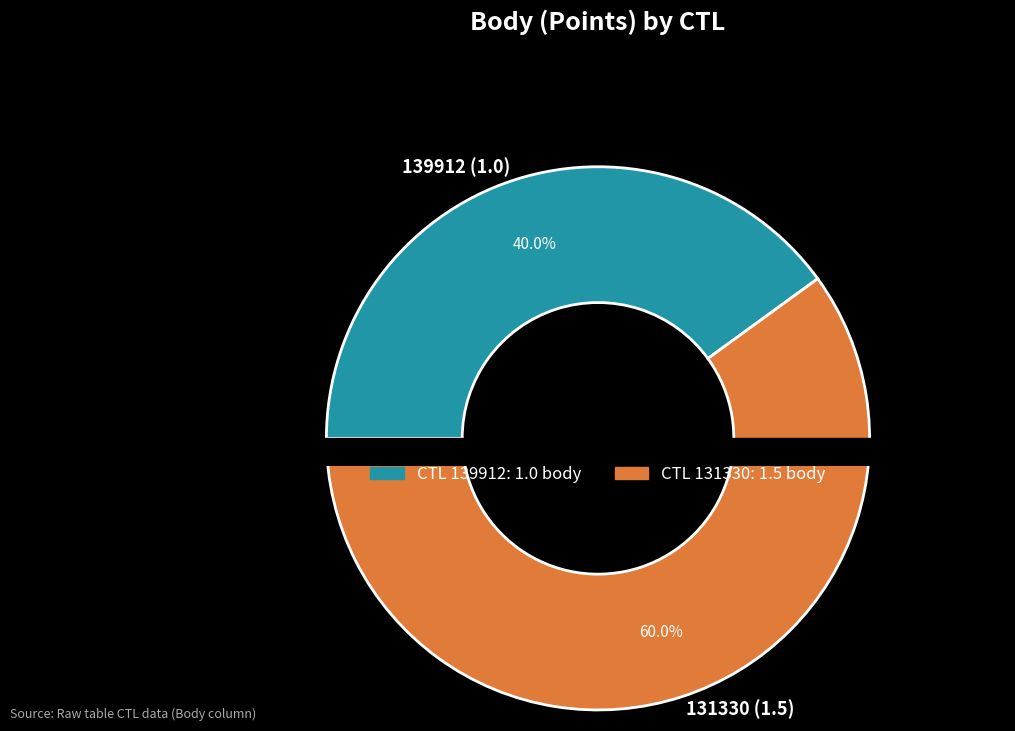

To the nearest percent, what is the combined percentage of 139912 and 131330?

100%